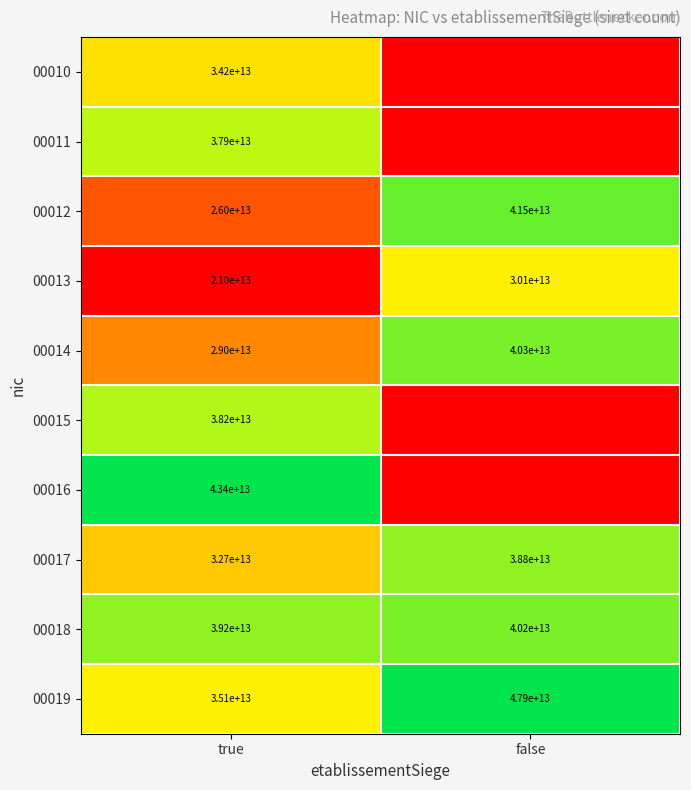

Is the value of 00015 at true greater than the value of 00017 at true?

Yes